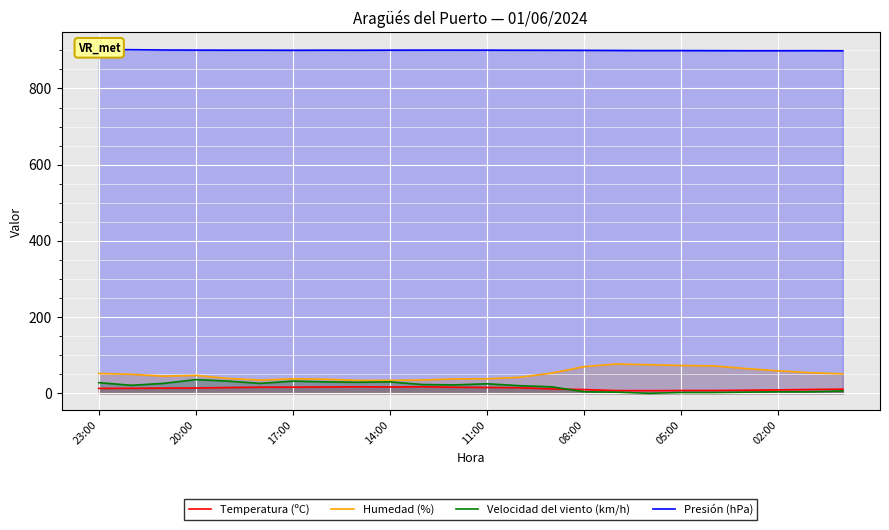

What is the difference between the maximum and second lowest values in the Presión (hPa) series?

3.0